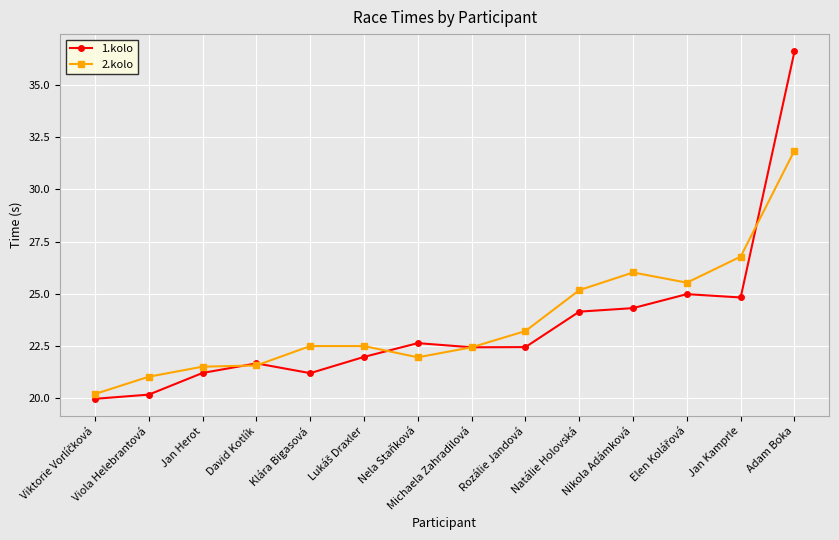

What position from the left is Nela Staňková?

7